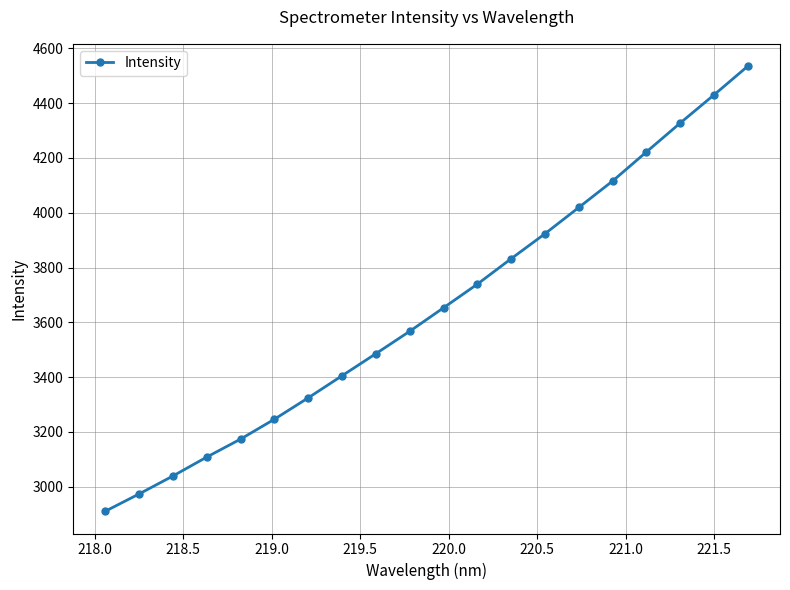

What is the difference between the second highest and minimum values?

1520.2